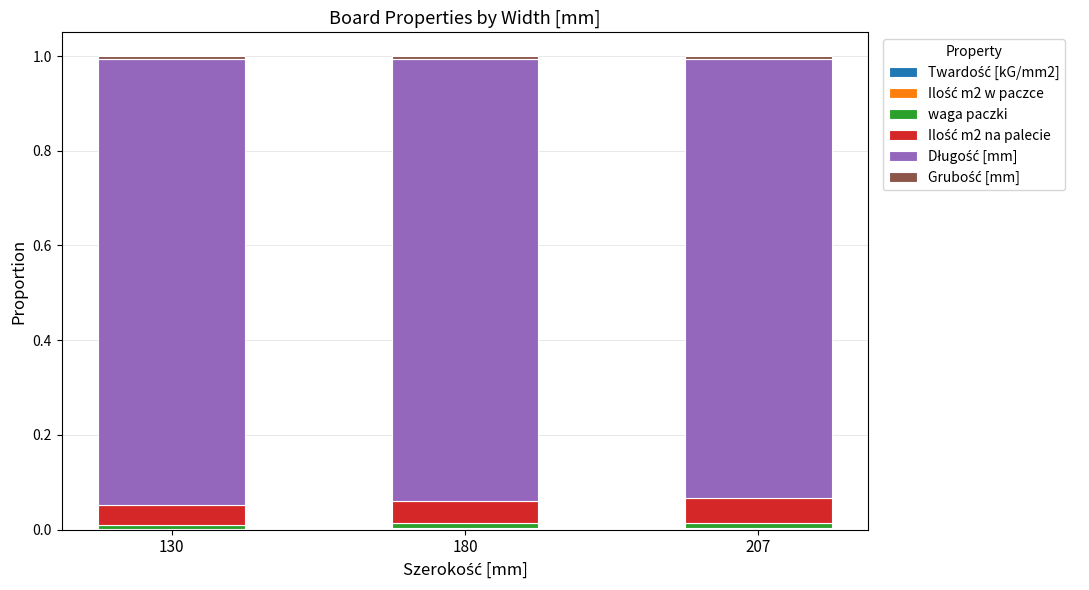

At 130, list the series in order from smallest to largest.

Ilość m2 w paczce, Twardość [kG/mm2], Grubość [mm], waga paczki, Ilość m2 na palecie, Długość [mm]